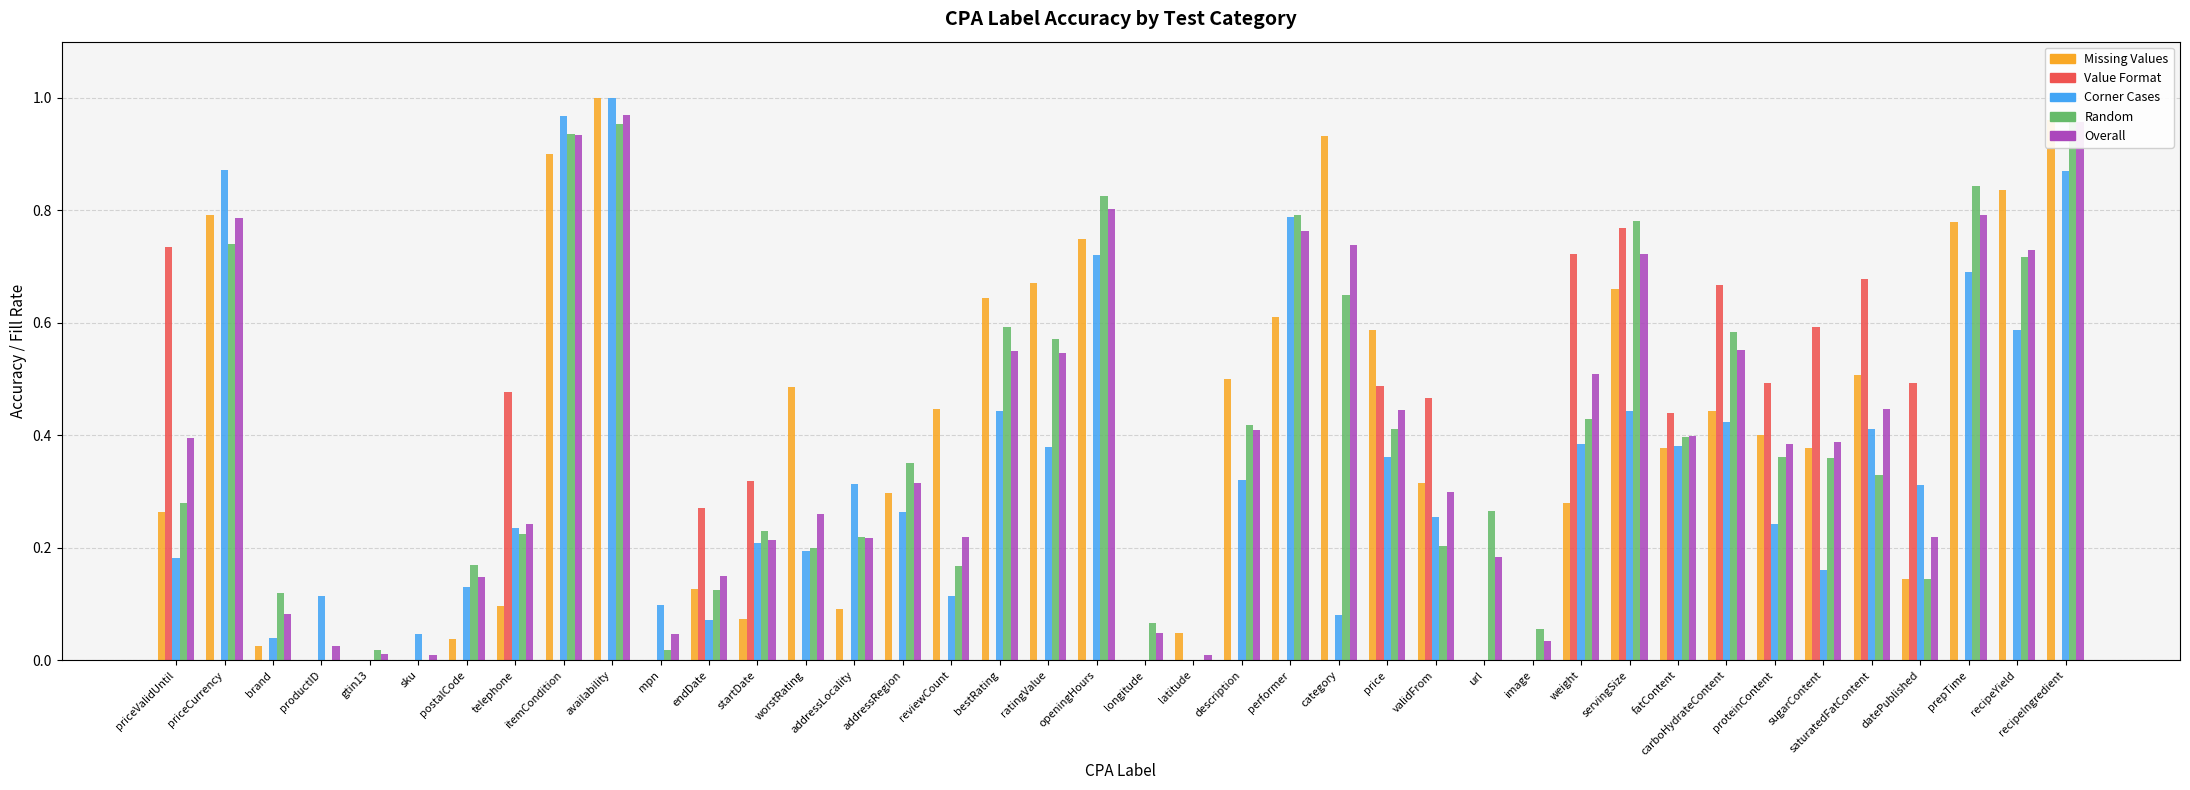

Which series has the largest range (max minus min)?

Missing Values